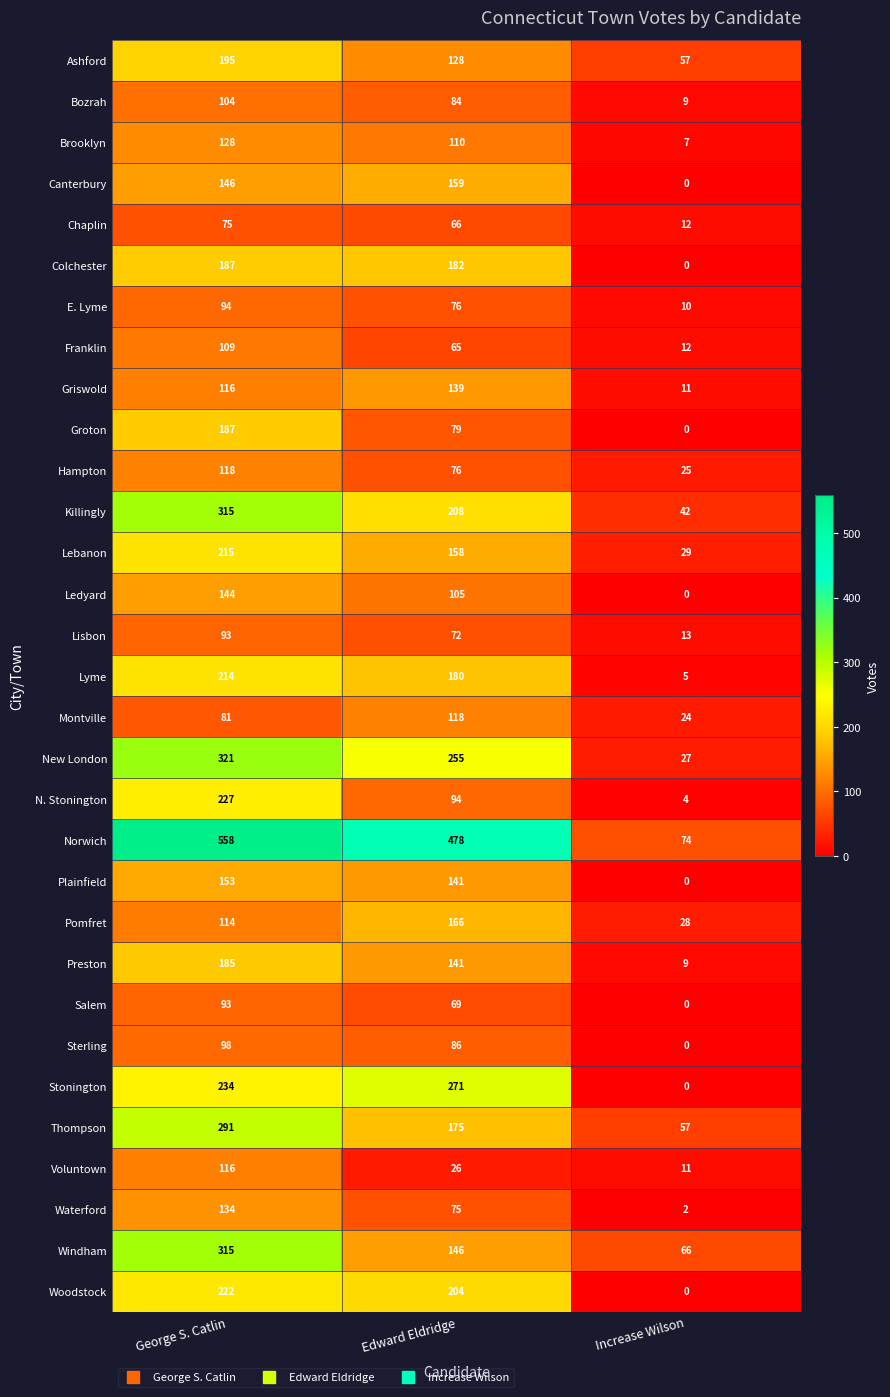

Rank the categories by Ashford value from highest to lowest.

George S. Catlin, Edward Eldridge, Increase Wilson